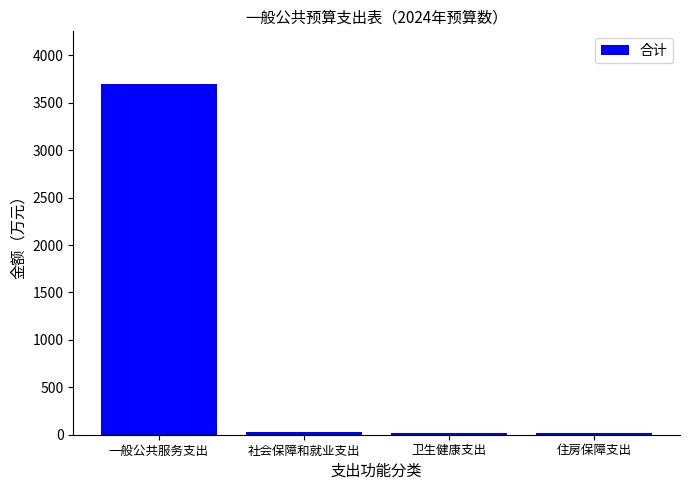

Count the number of data series in this chart.

1